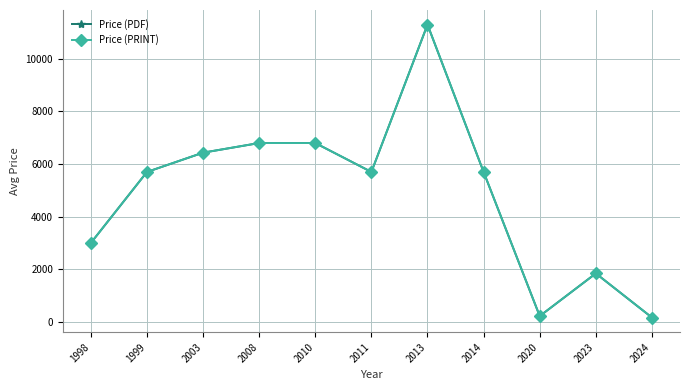

Which series has the largest total across all categories?

Price (PDF)